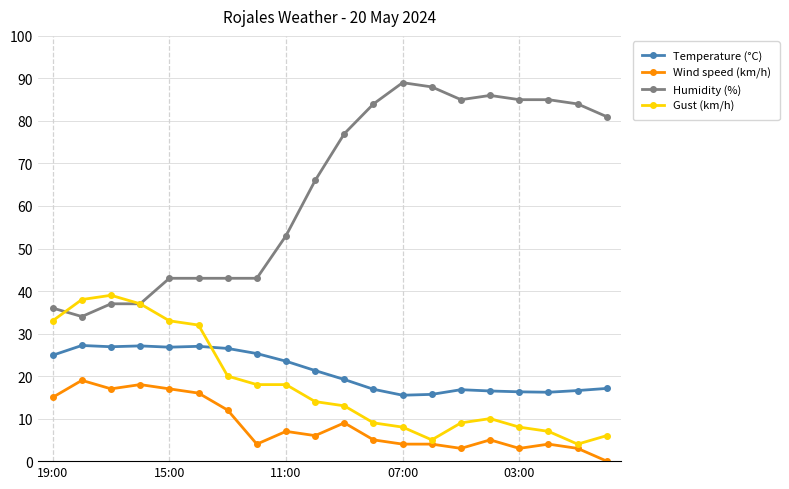

What is the difference between the maximum and minimum values in the Humidity (%) series?

55.0